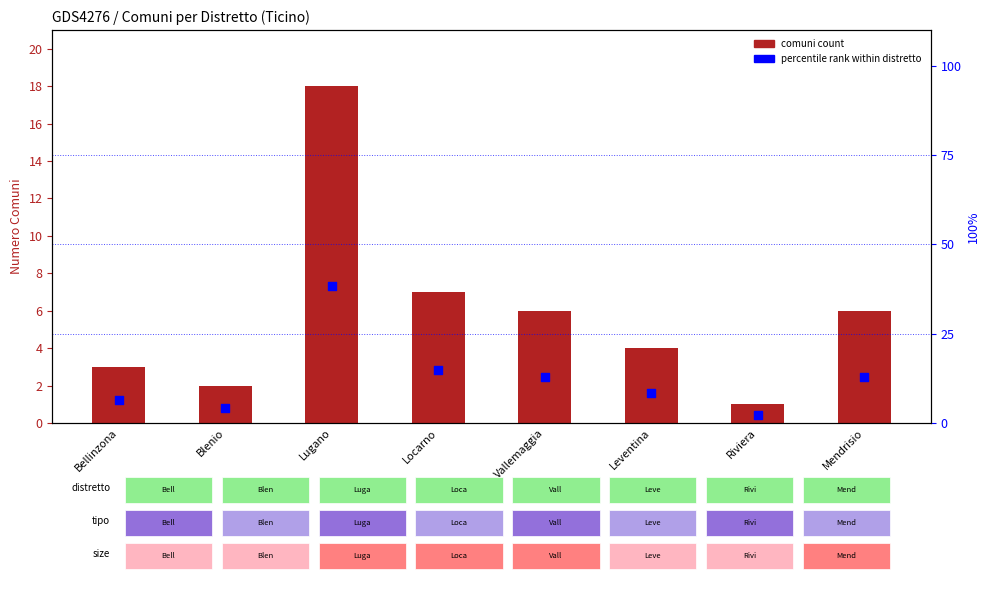

Which series has the largest Y range (max minus min)?

percentile rank within distretto